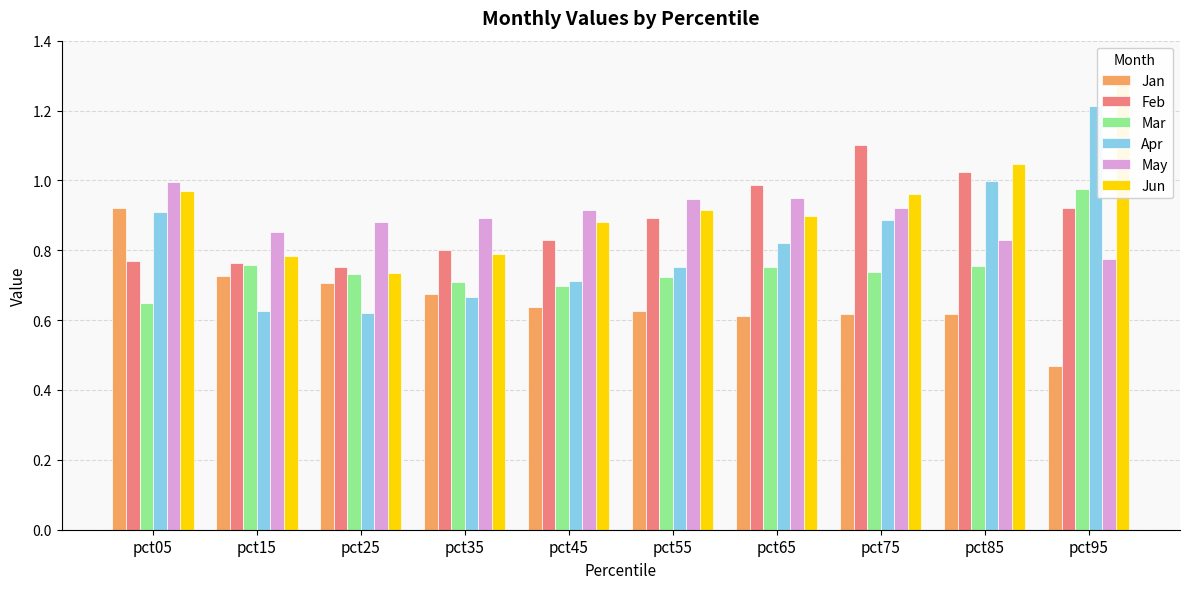

What is the highest value of the Mar series?

1.0